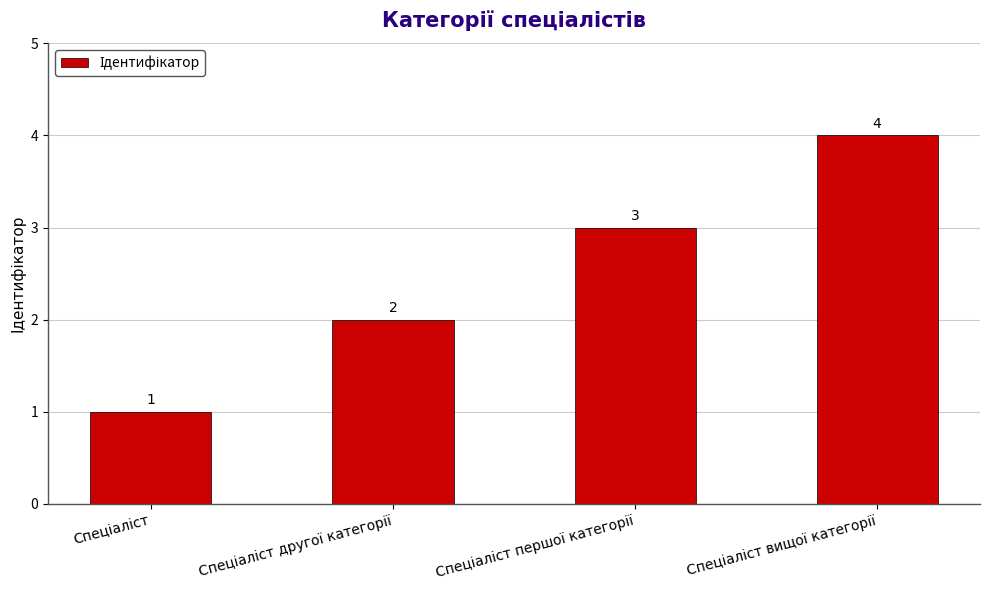

What is the value of the 2nd bar from the left?

2